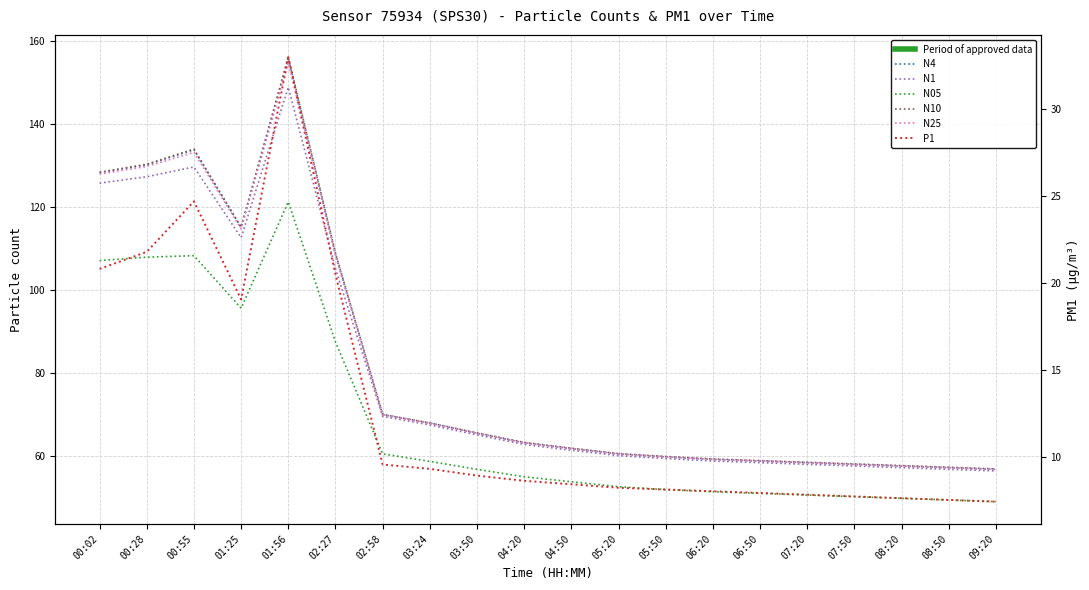

At how many categories does at least one series exceed 79?

6